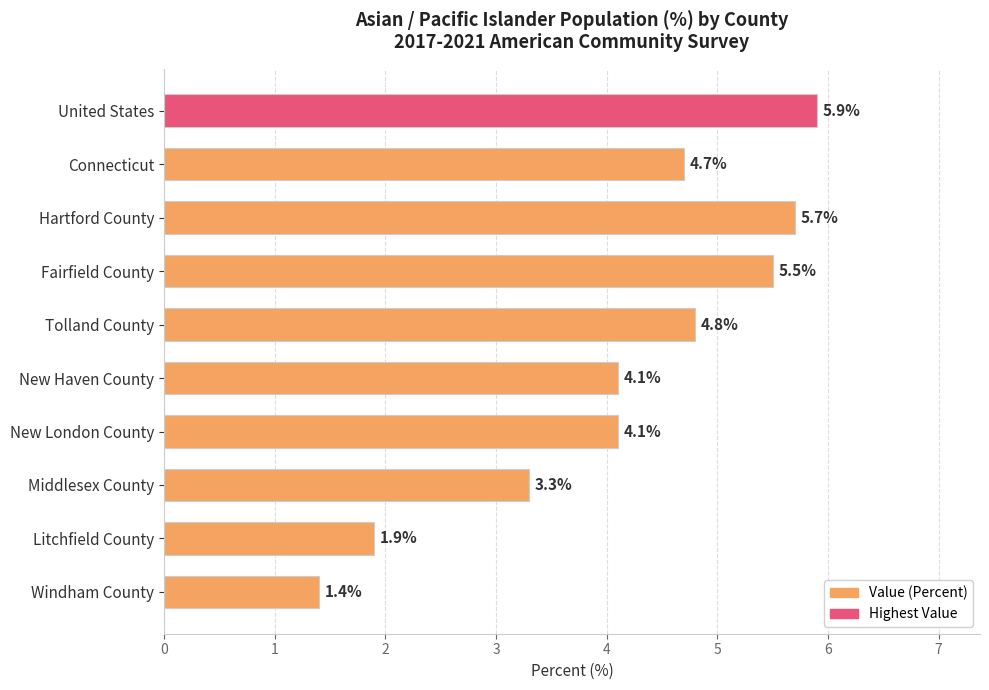

Are the bars grouped side by side (vs. stacked)?

No